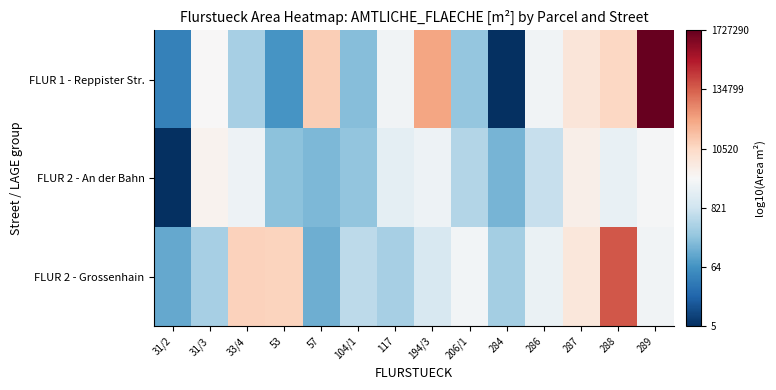

Which has a higher value, 286 or 53?

286